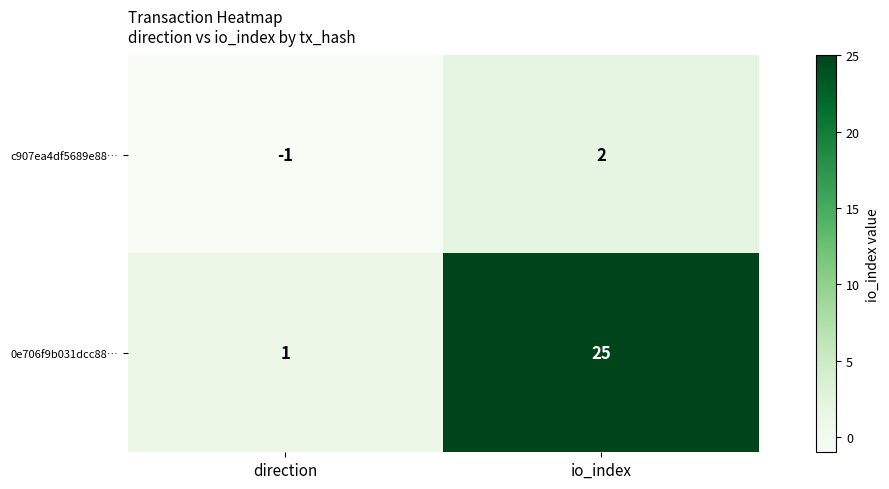

What is the sum of all 0e706f9b031dcc88… values?

26